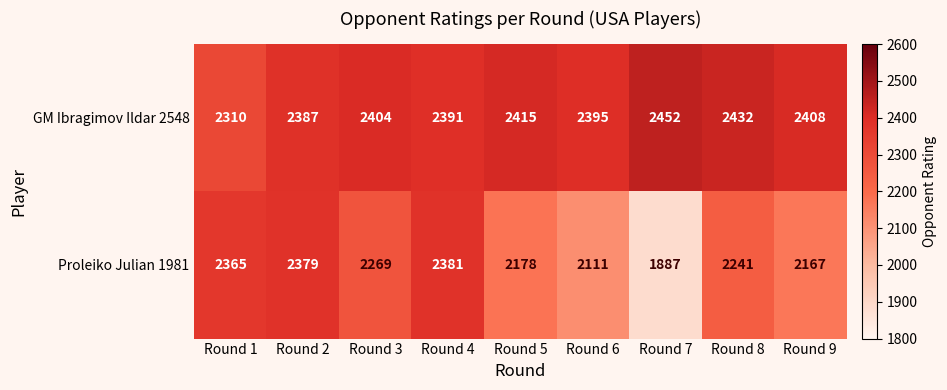

Which category has the highest value in the GM Ibragimov Ildar 2548 series?

Round 7